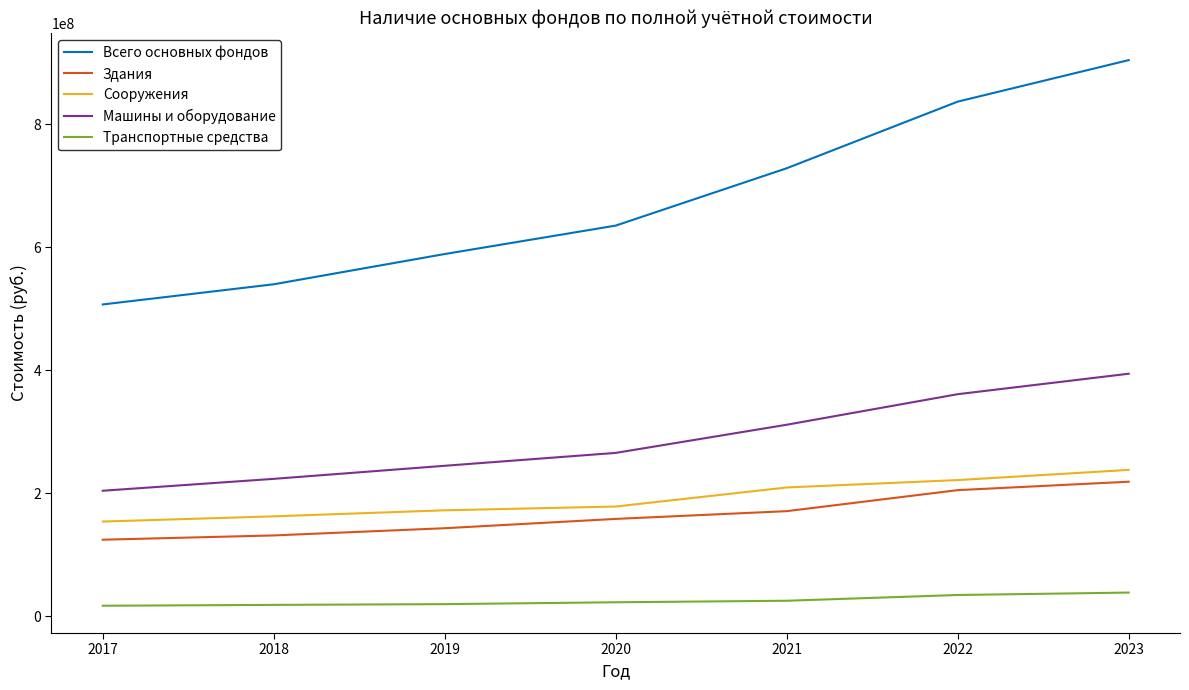

At which category is the sum across all series the highest?

2023